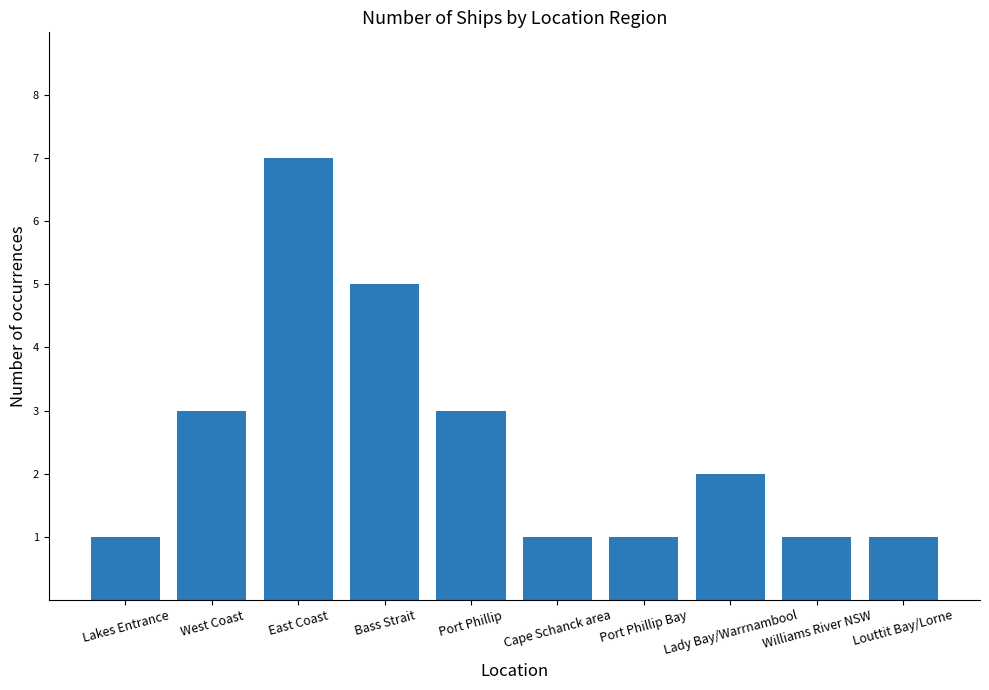

Approximately how many times larger is the value at Lakes Entrance compared to East Coast?

0.1